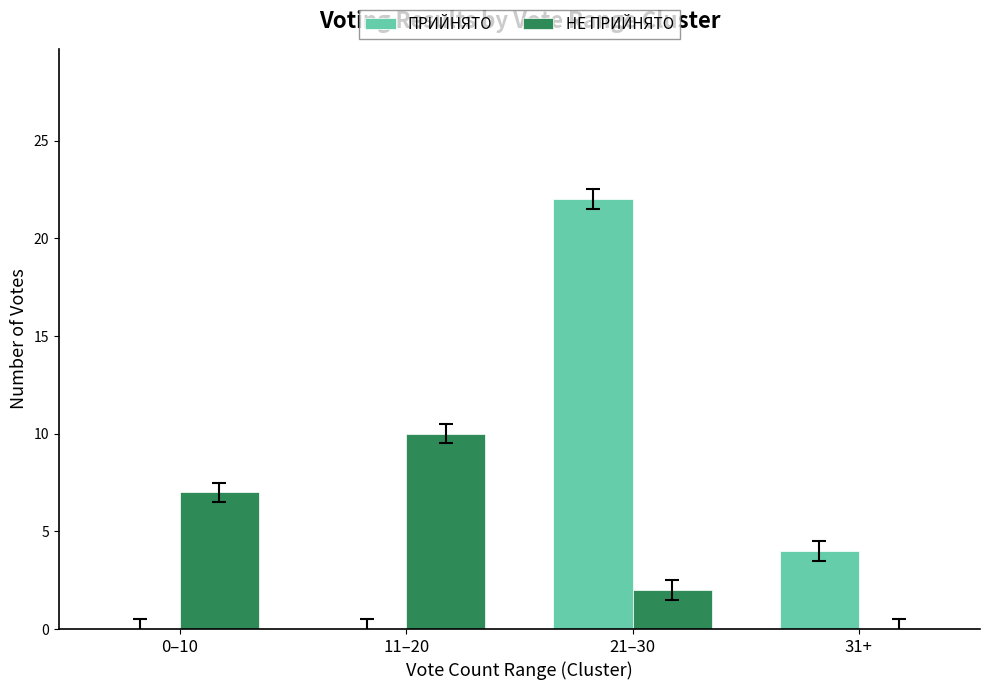

What is the greatest value displayed?

22